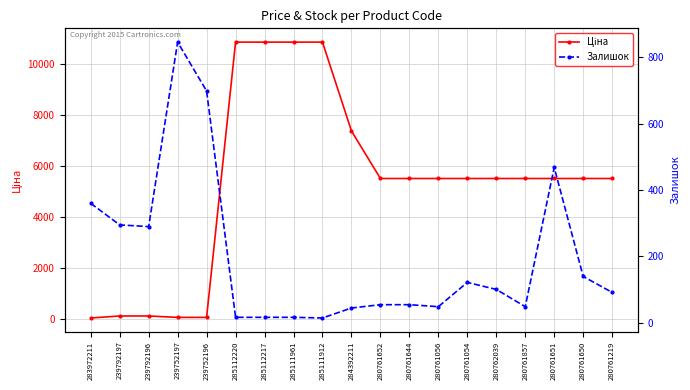

What is the approximate value of Ціна at 280761651?

5497.3